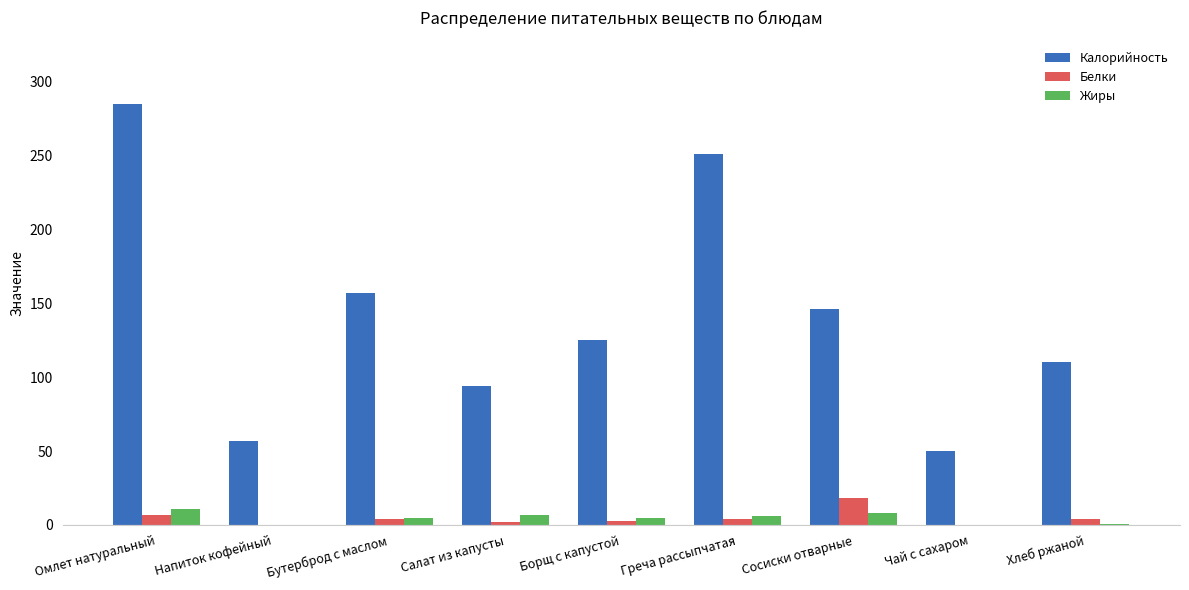

What is the difference between the Жиры values at Греча рассыпчатая and Салат из капусты?

1.0